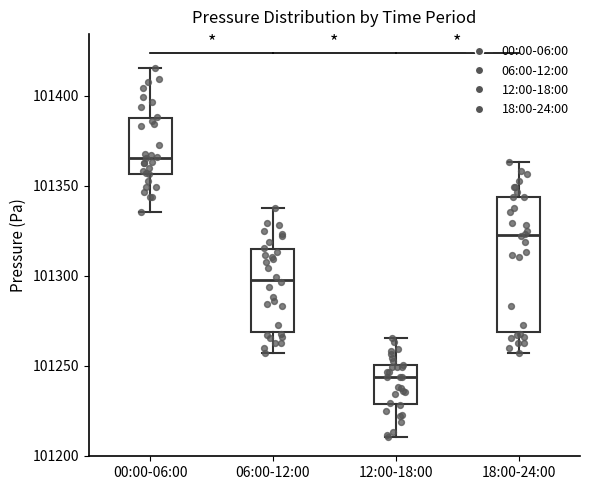

Which box's median line is the lowest?

12:00-18:00